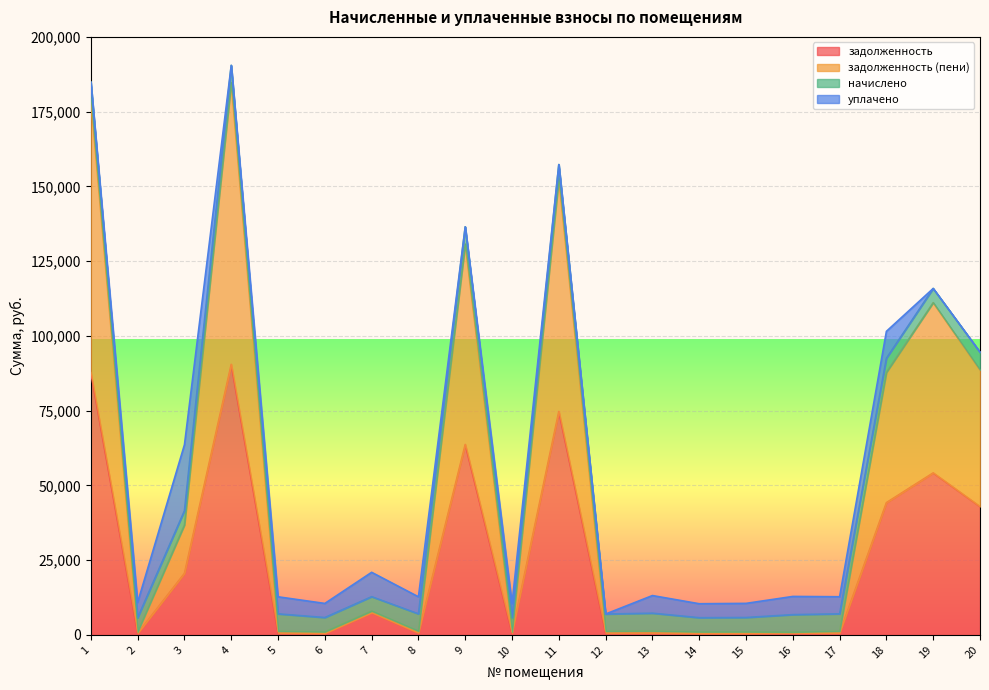

What is the highest value of the задолженность series?

90500.8